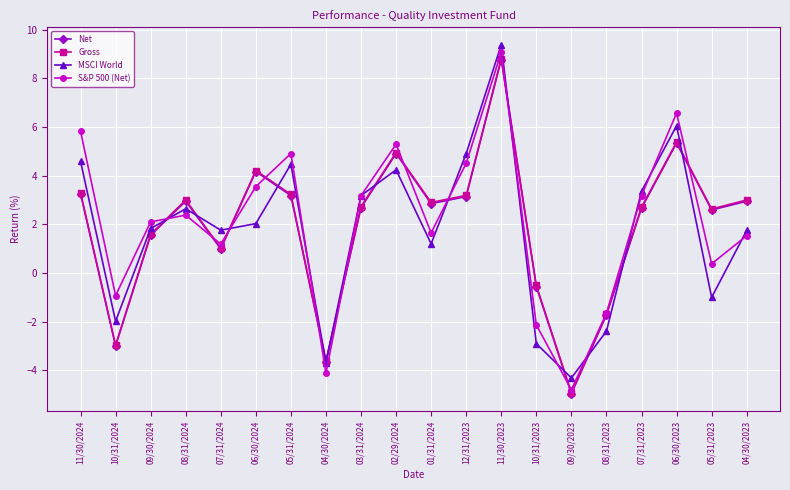

How many negative values does the S&P 500 (Net) series have?

5